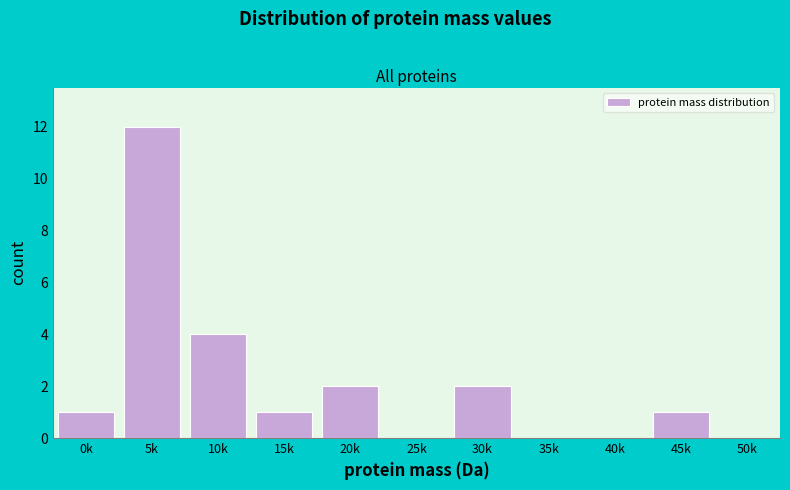

Reading left to right, list all the values displayed in this chart.

0k=1	5k=12	10k=4	15k=1	20k=2	25k=0	30k=2	35k=0	40k=0	45k=1	50k=0